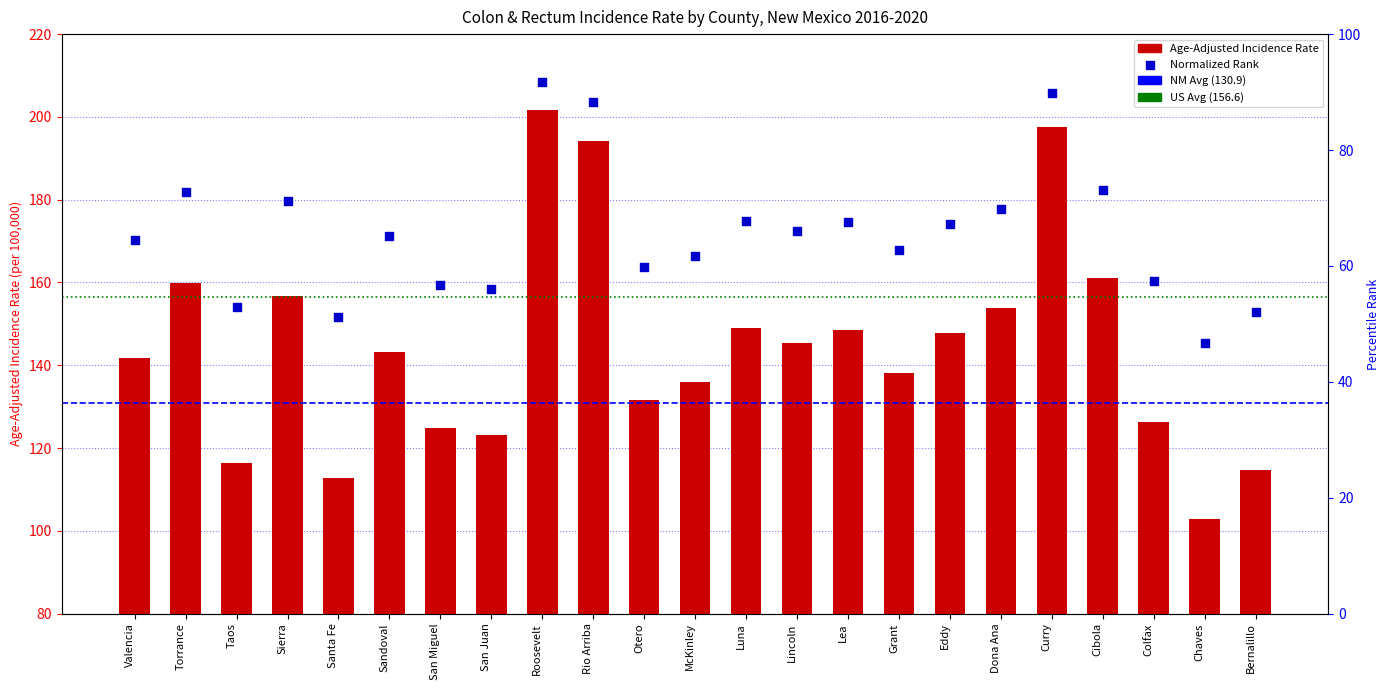

What is the change in value from Sandoval to Colfax?

-17.0